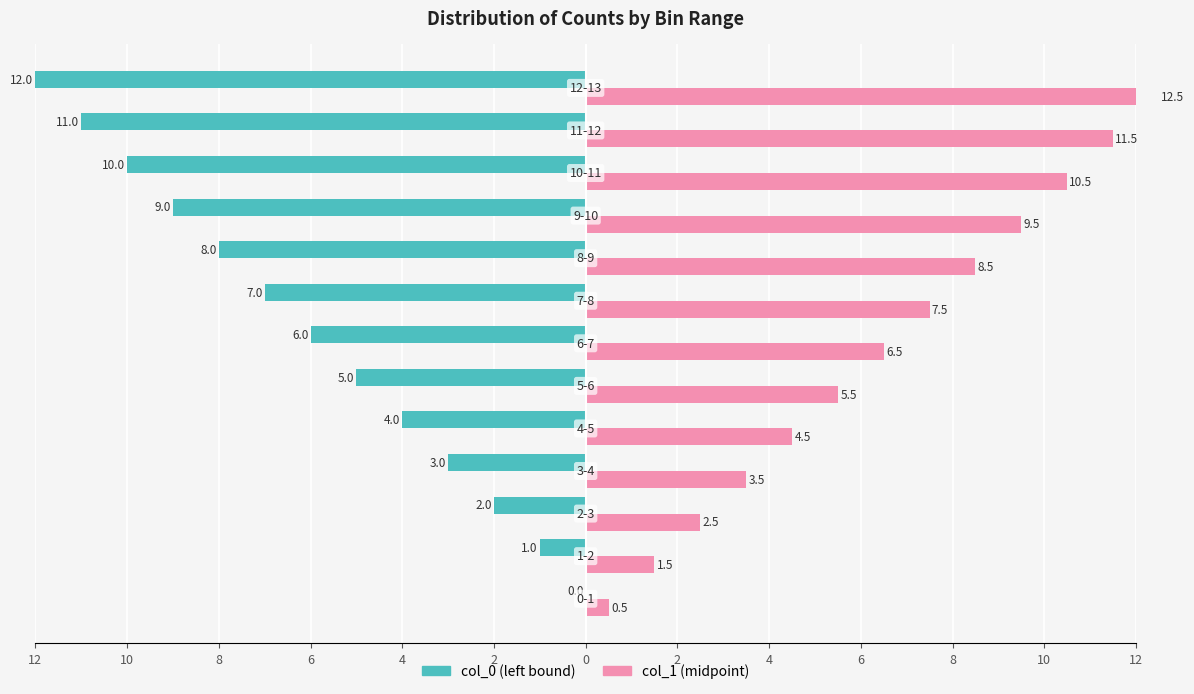

How many values in the col_1 series are below 6?

6